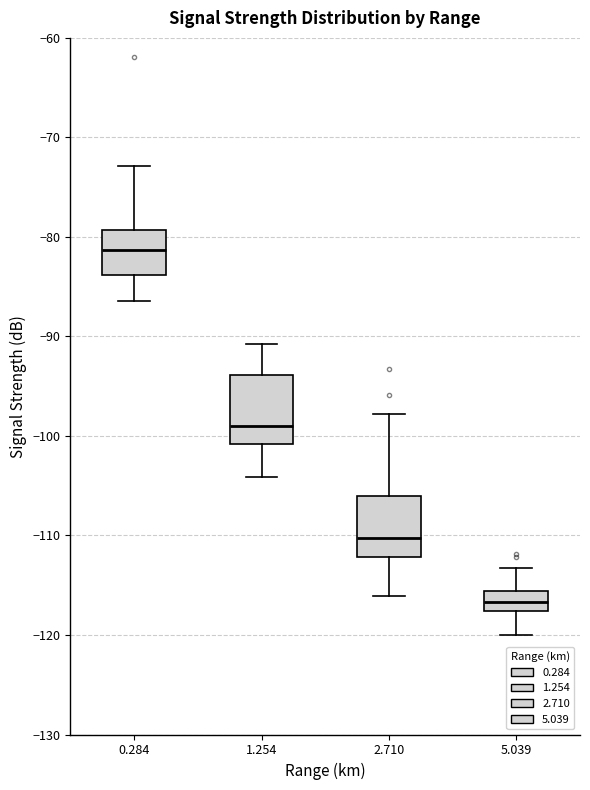

Reading left to right, read every box against the y-axis: the position of its median line, the range the box covers, and the ends of its whiskers. The values are not printed on the chart, so give them approximately, as read against the axis.

0.284: median -81, box -84 to -79, whiskers -86 to -73
1.254: median -99, box -101 to -94, whiskers -104 to -91
2.710: median -110, box -112 to -106, whiskers -116 to -98
5.039: median -117, box -118 to -116, whiskers -120 to -113